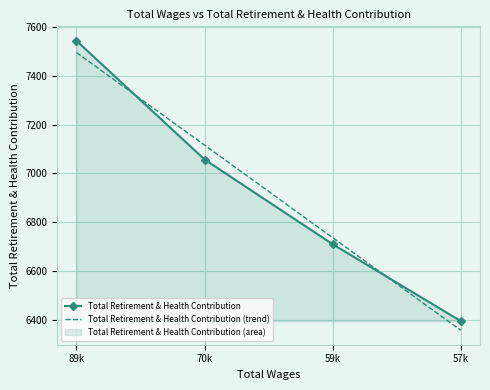

True or false: Total Retirement & Health Contribution has more than 0 points higher than both neighbors.

False